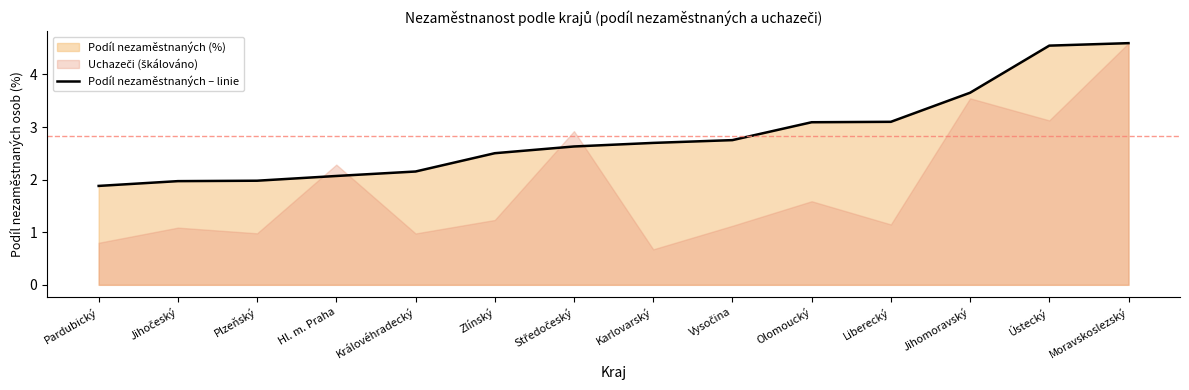

What is the lowest value of the Podíl nezaměstnaných – linie series?

1.9